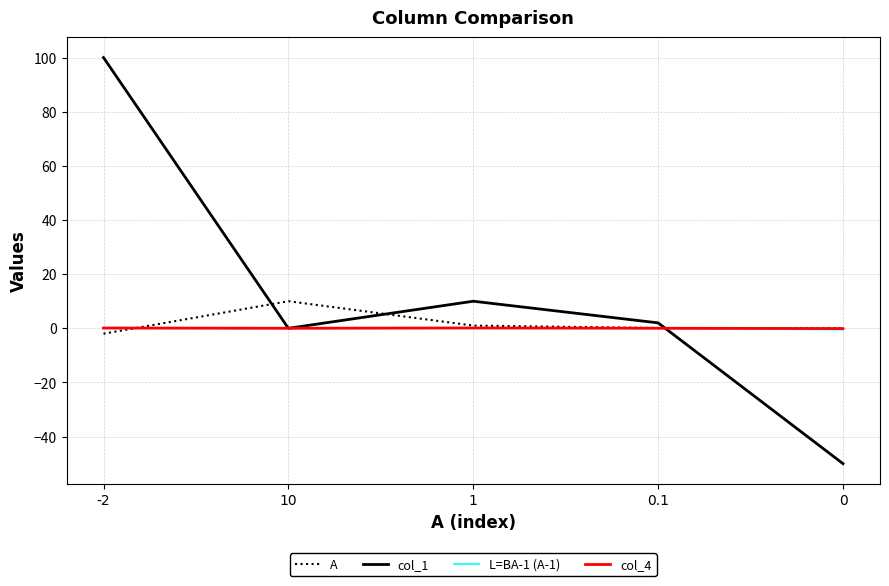

What is the maximum value shown in the chart?

100.0